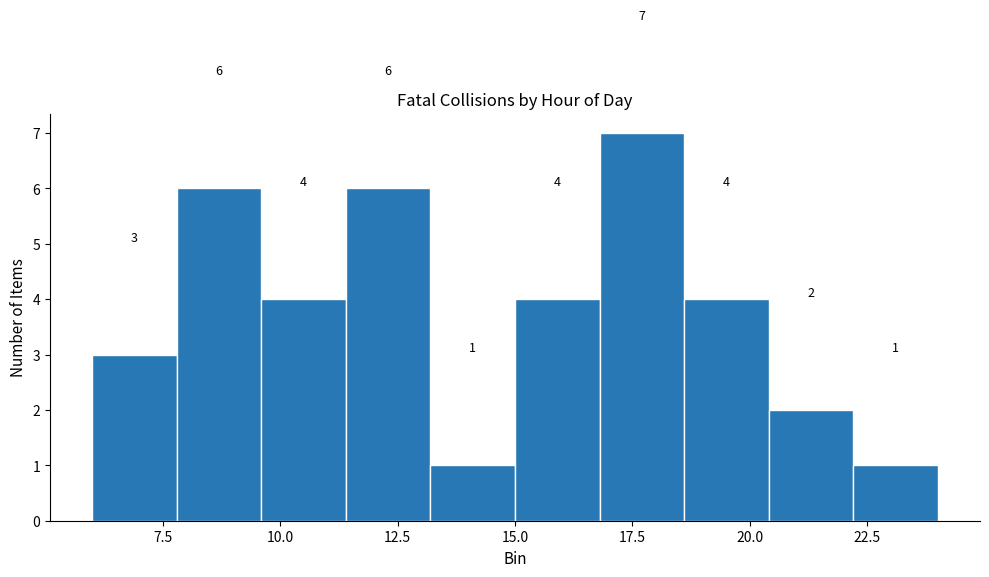

Around what value on the x-axis is the tallest bar? Give the approximate position of its centre, as read against the axis.

17.5